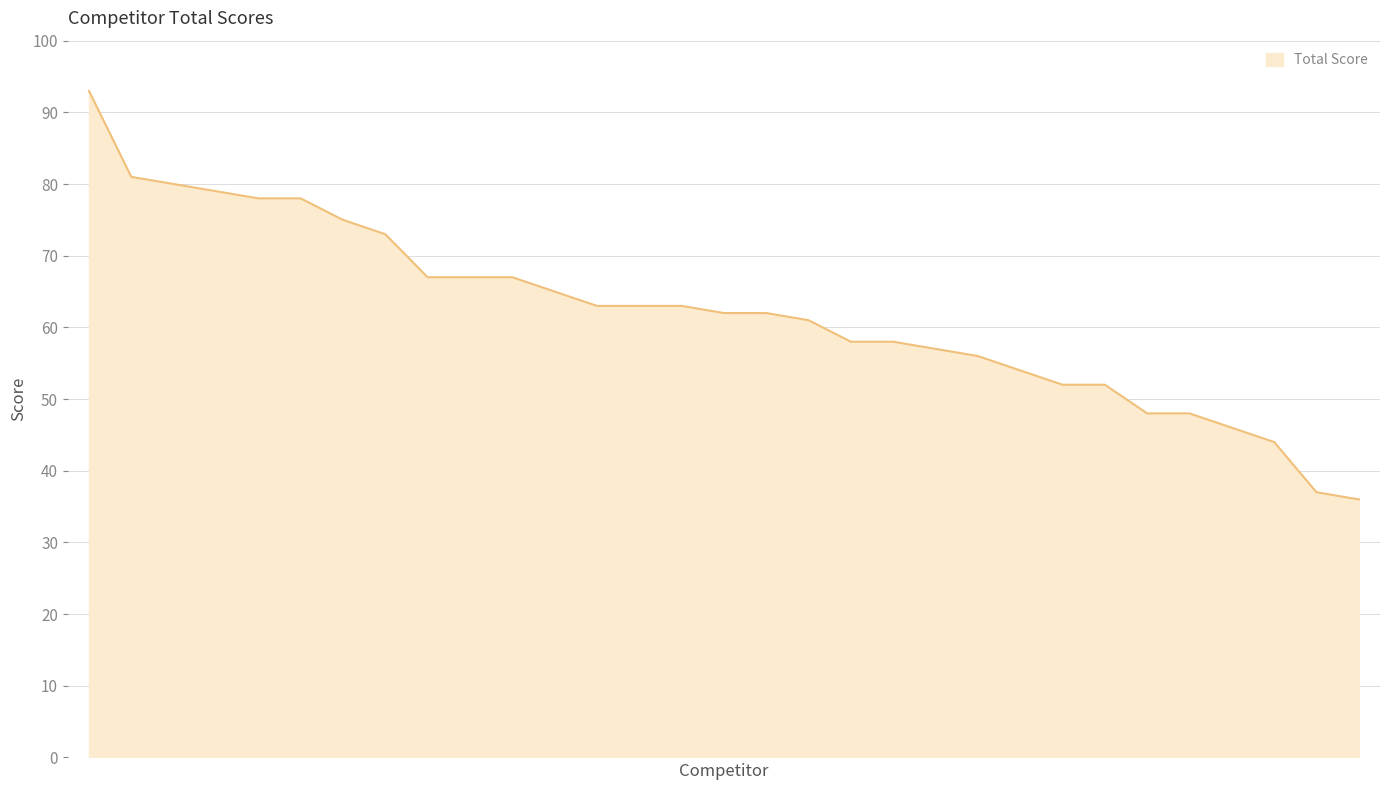

What is the greatest value displayed?

93